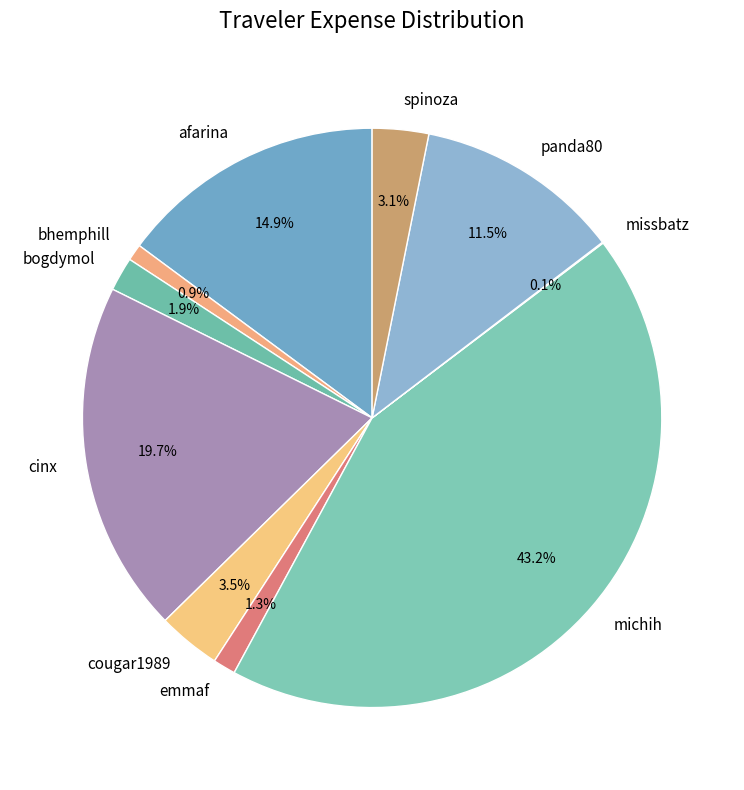

What is the ratio of the value at cinx to the value at michih?

0.5